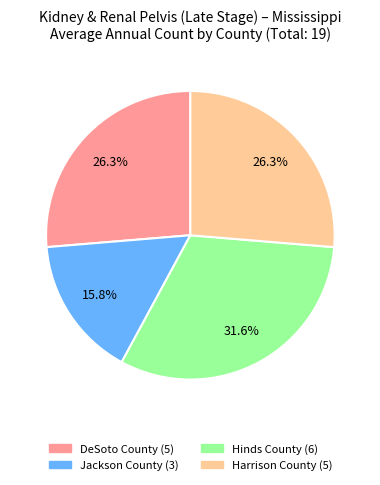

To the nearest percent, what is the difference between the largest and smallest slice percentages?

16%